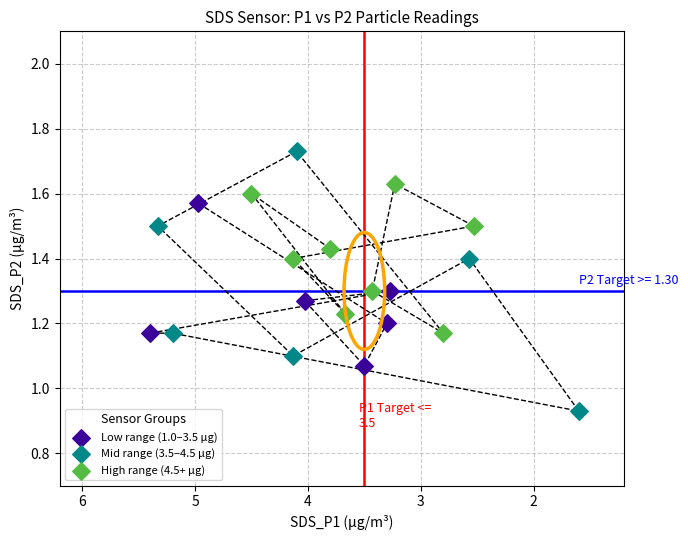

Which series reaches the minimum Y coordinate?

Mid range (3.5–4.5 µg)